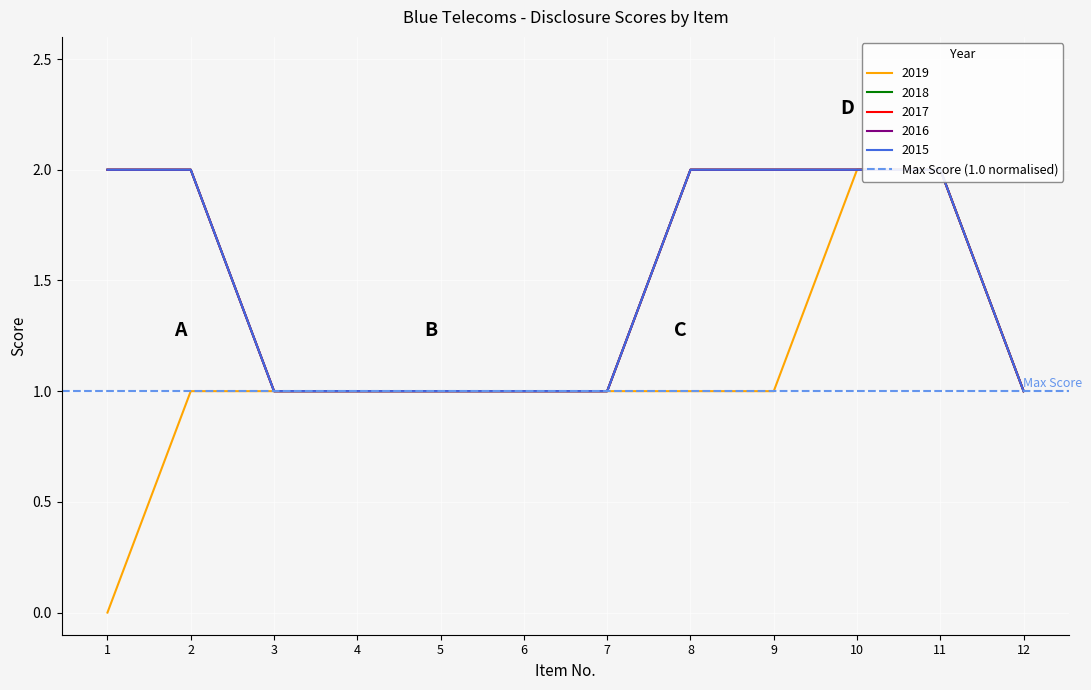

What is the average value of the 2019 series?

1